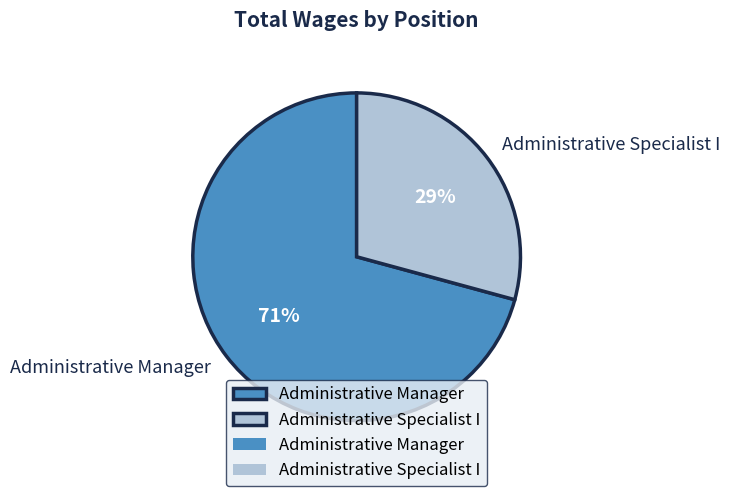

Count the number of slices in the pie.

2